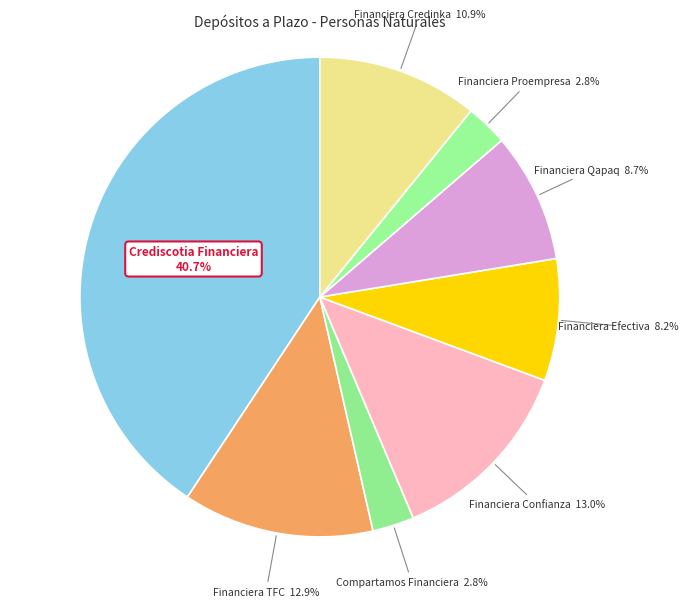

To the nearest percent, what is the difference between the largest and smallest slice percentages?

38%